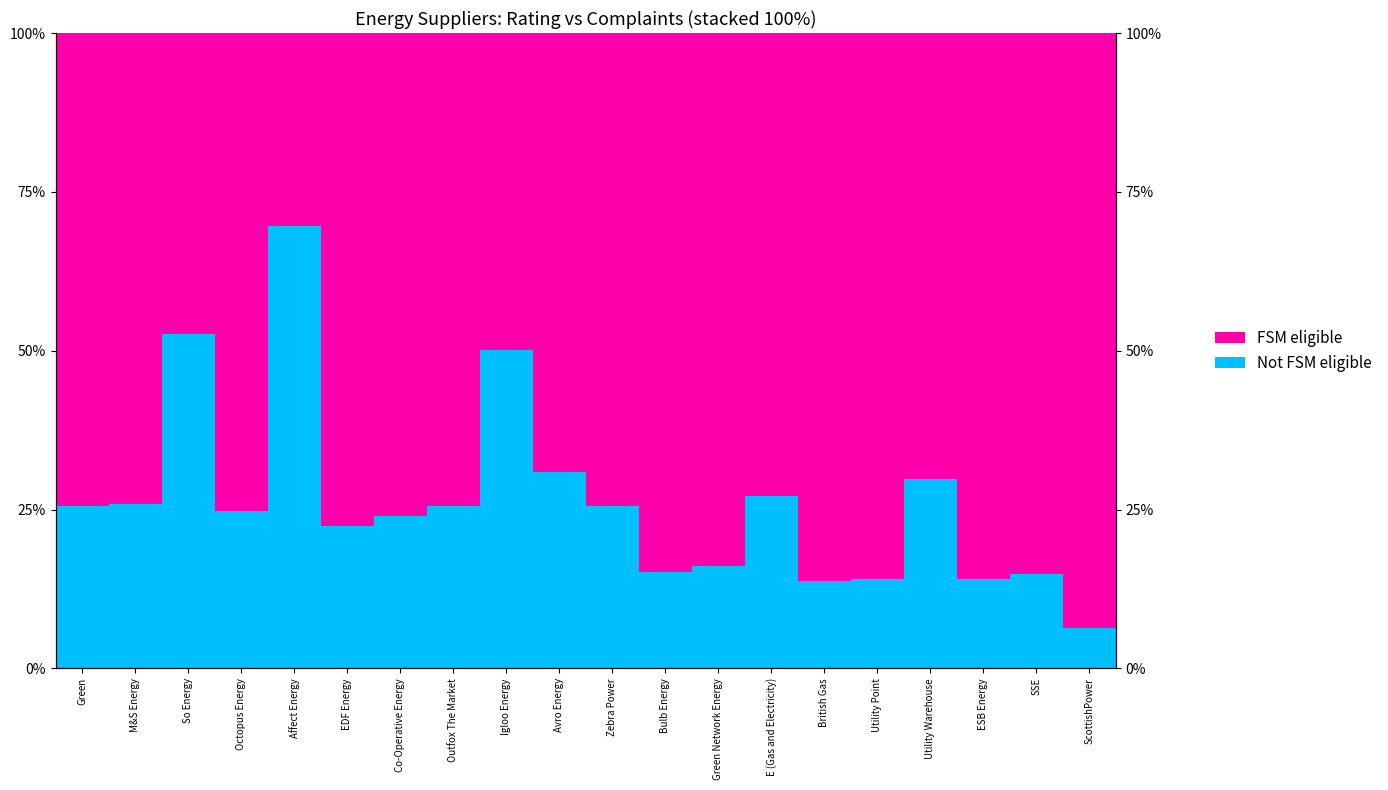

How many values in the Not FSM eligible series exceed 25?

10